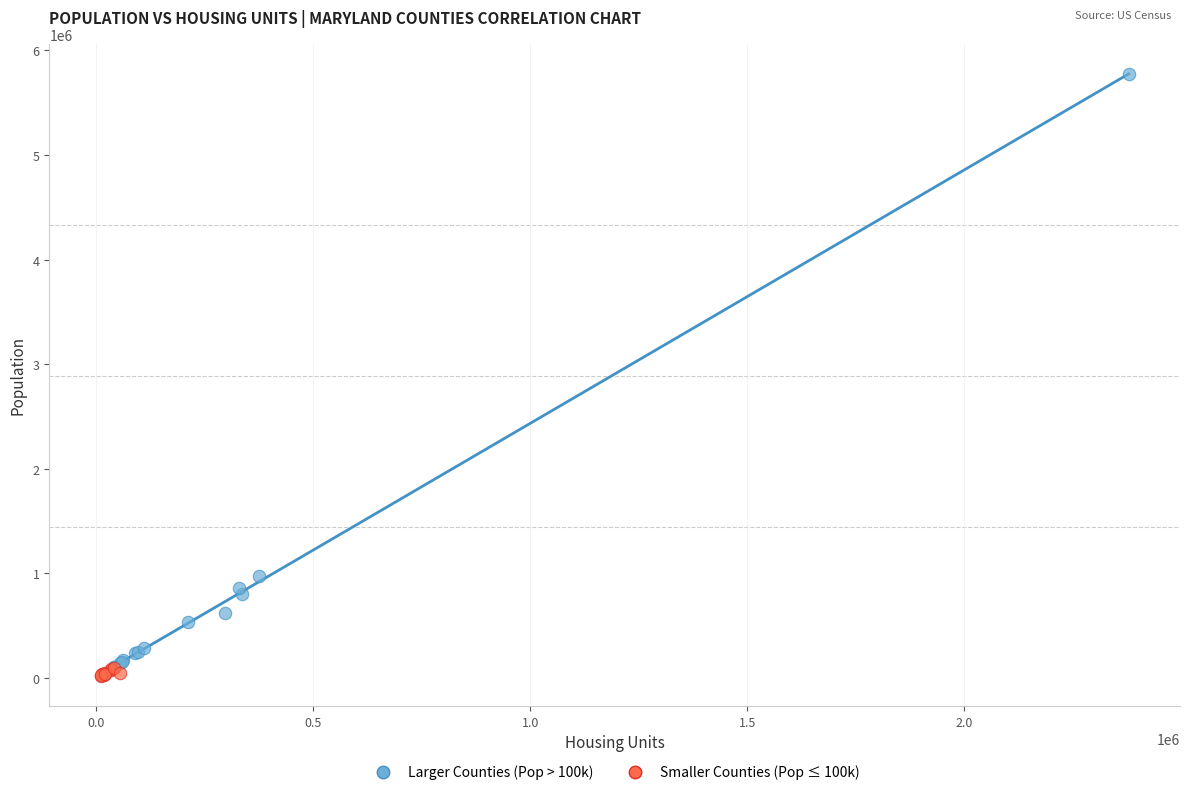

Which series reaches the maximum Y coordinate?

Larger Counties (Pop > 100k)